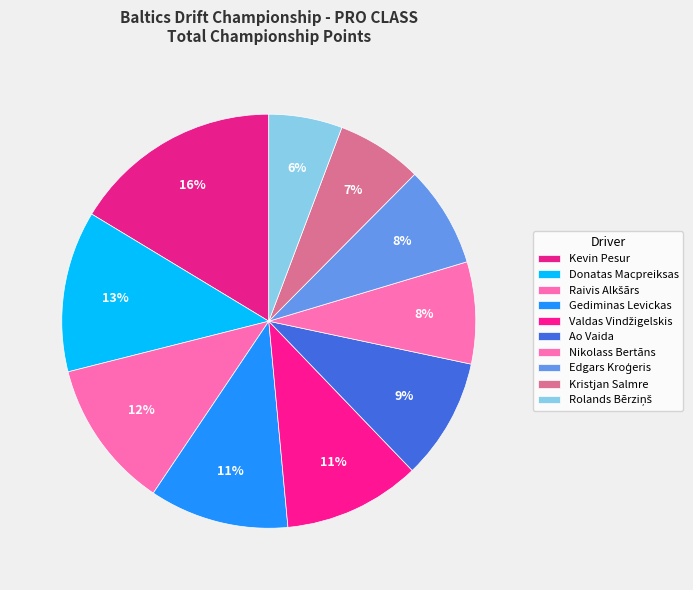

Between Ao Vaida and Kristjan Salmre, which is larger?

Ao Vaida